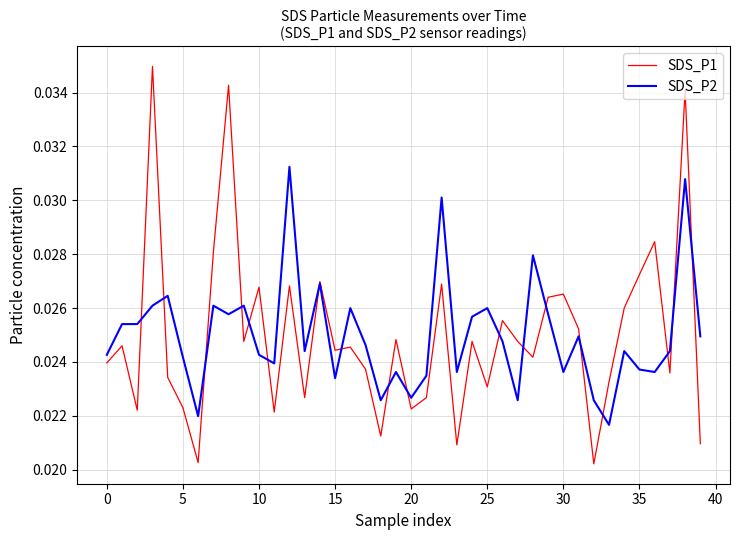

What are all the series names shown in the legend?

SDS_P1, SDS_P2